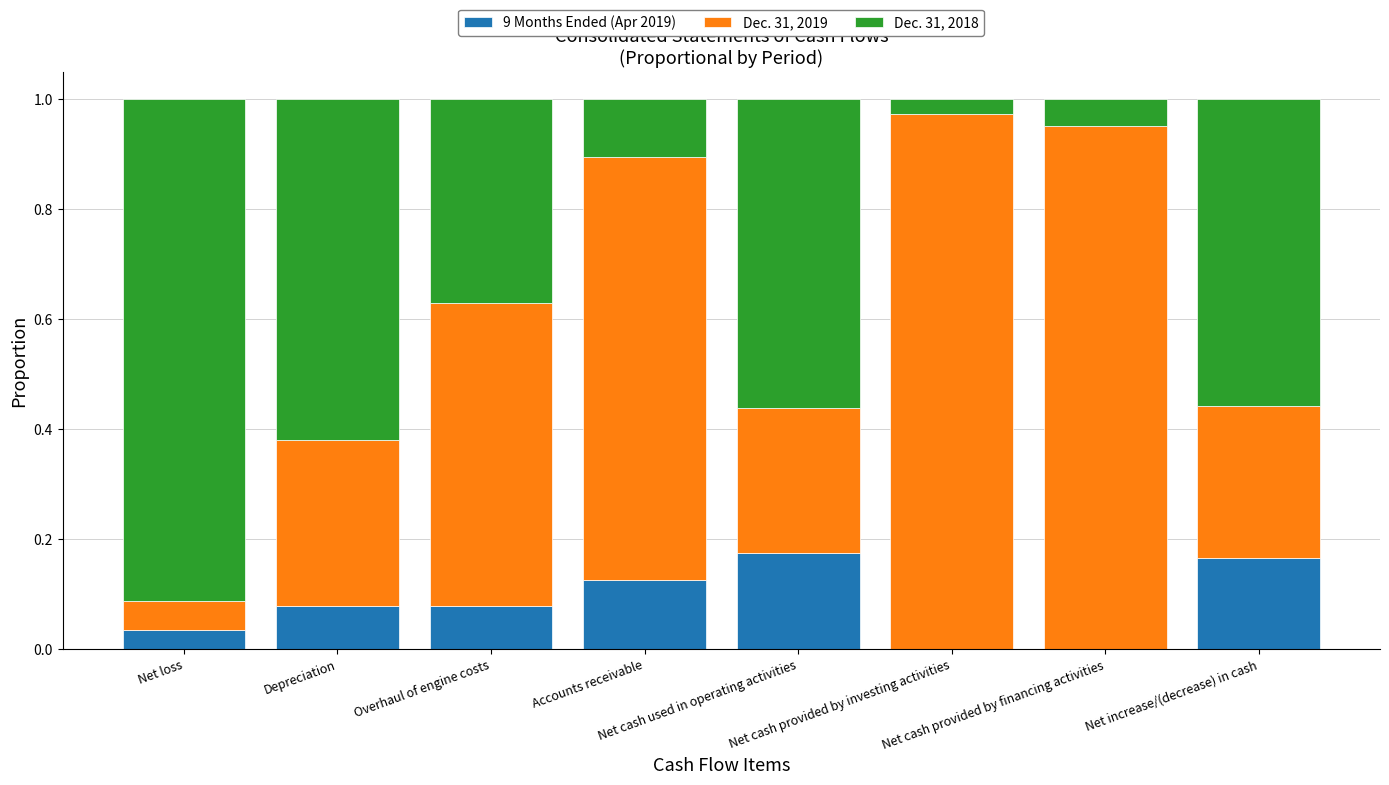

The 9 Months Ended (Apr 2019) series shows 0.0 at Net loss. True or false?

False